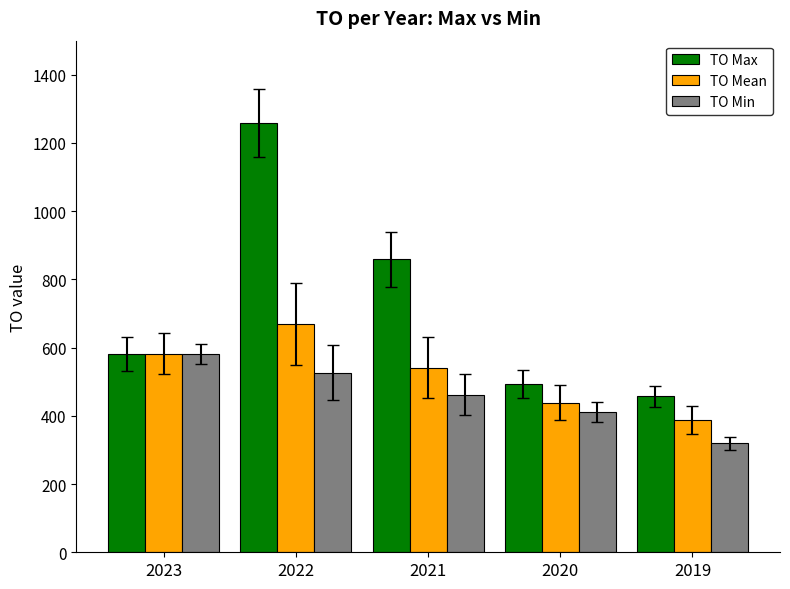

Reading left to right, what are all the values shown in this chart?

TO Max: 2023=582	2022=1258	2021=859	2020=493	2019=457
TO Mean: 2023=582	2022=670	2021=541	2020=439	2019=388
TO Min: 2023=582	2022=527	2021=462	2020=412	2019=319